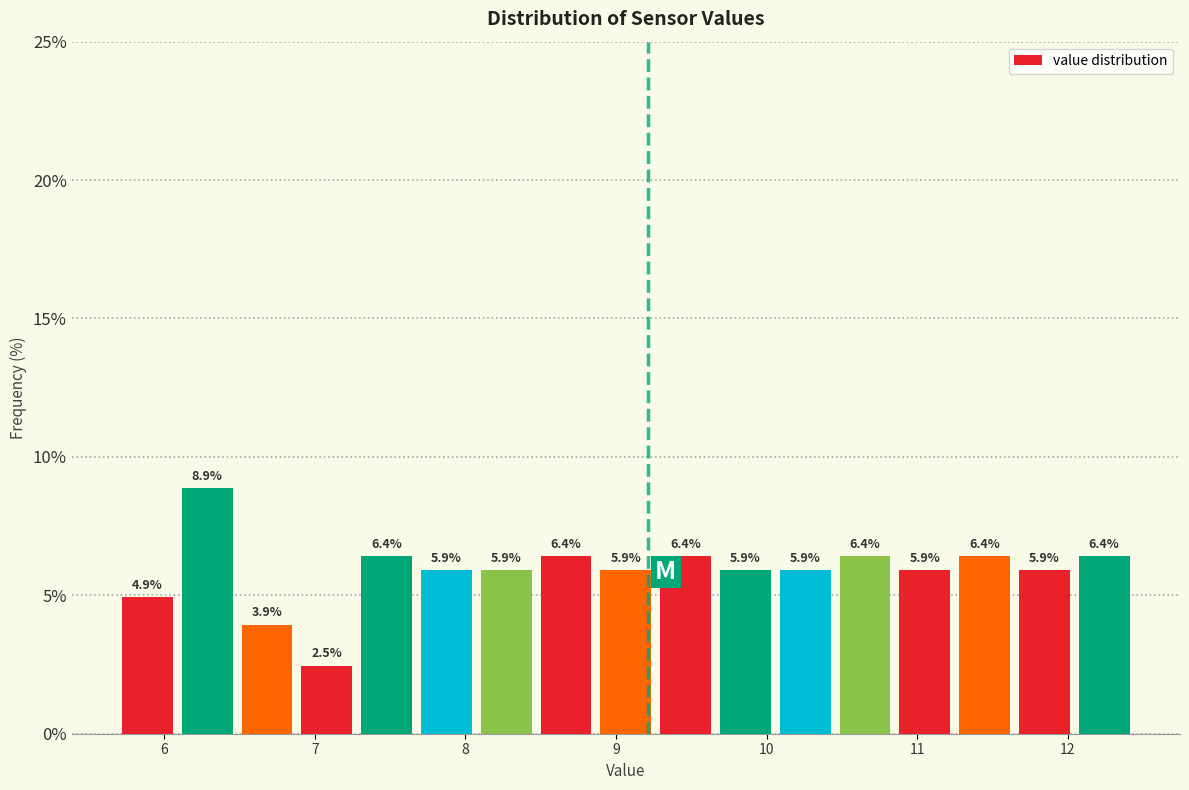

Around what value on the x-axis is the tallest bar? Give the approximate position of its centre, as read against the axis.

6.3